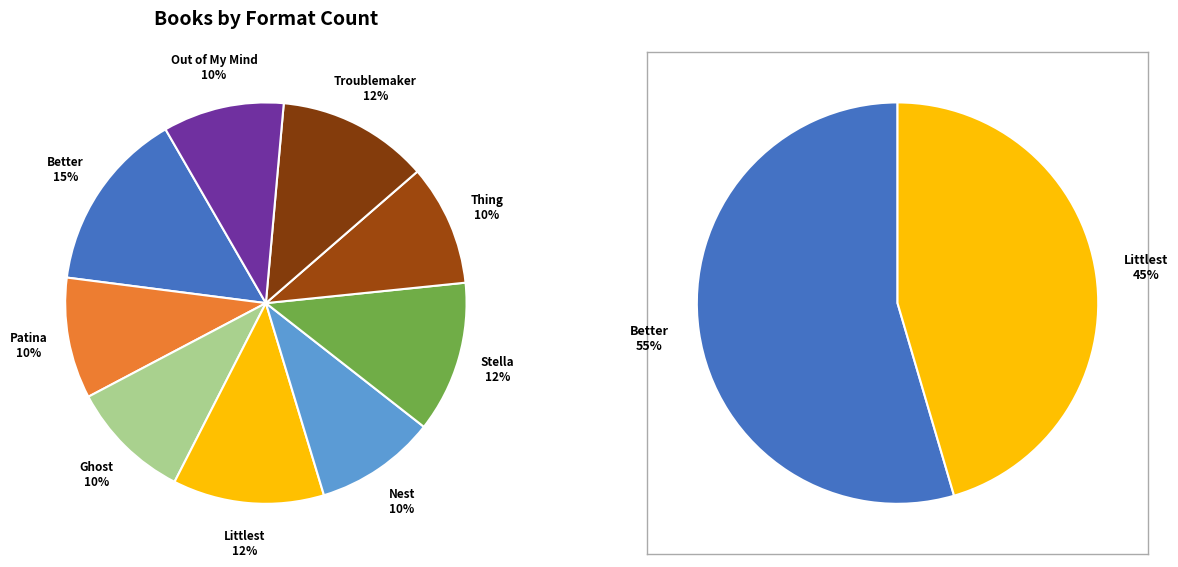

What percentage is the Stella by Starlight slice, to the nearest percent?

12%